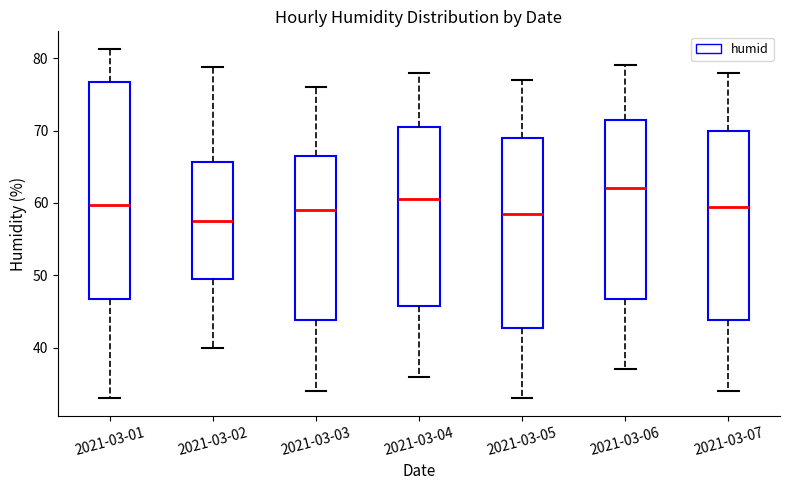

Comparing the boxes themselves (not the whiskers), which one is the tallest?

2021-03-01